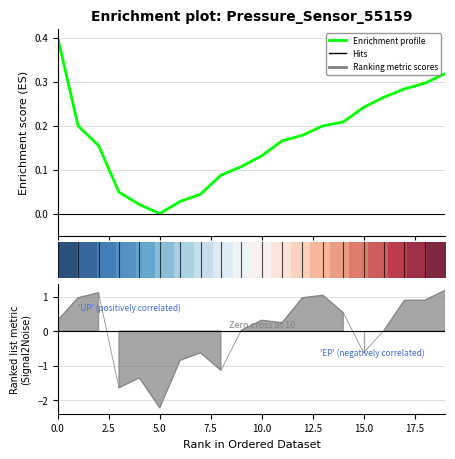

True or false: Enrichment profile has more than 1 points higher than both neighbors.

False